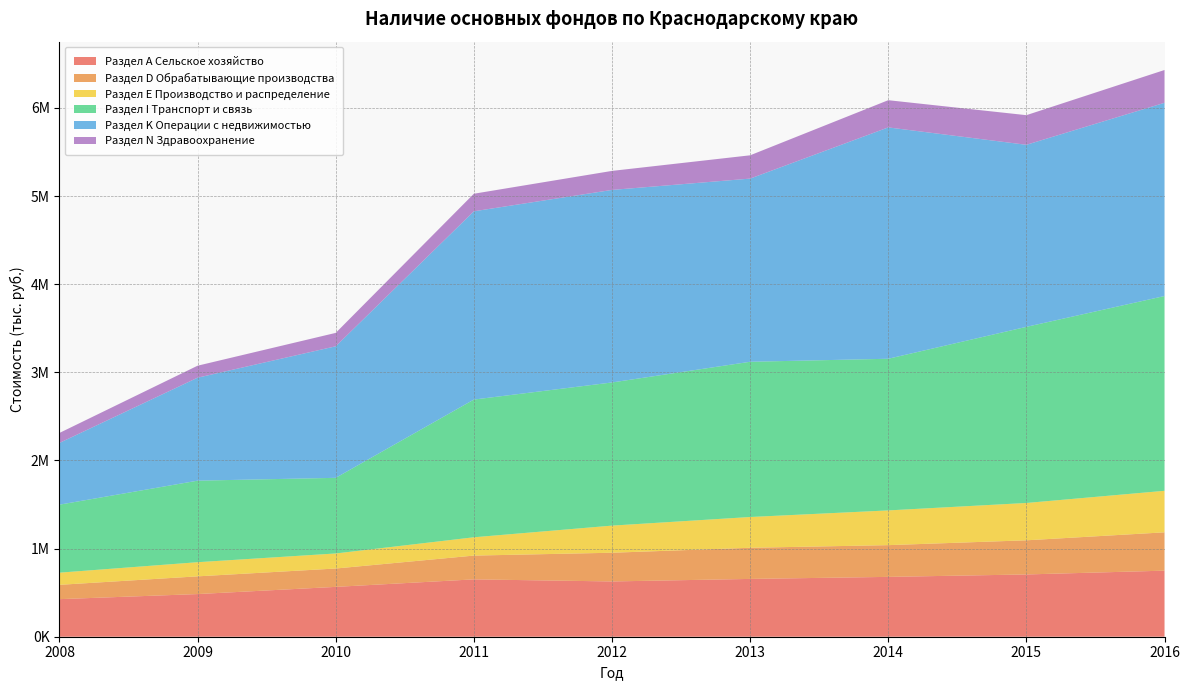

Reading left to right, extract all data points from this chart.

Раздел А Сельское хозяйство: 426307	484028	565584	650740	627157	655897	678969	706569	749638
Раздел D Обрабатывающие производства: 162463	201039	208349	269860	325830	353388	360190	387463	434884
Раздел Е Производство и распределение: 138132	160525	170848	207824	307754	349125	394067	423649	471235
Раздел I Транспорт и связь: 771513	925165	858109	1562545	1624225	1761357	1720787	1998294	2209986
Раздел K Операции с недвижимостью: 700815	1168471	1492640	2136194	2184692	2078439	2625083	2065803	2192527
Раздел N Здравоохранение: 113099	136020	152137	199286	215892	264345	308760	336176	372176